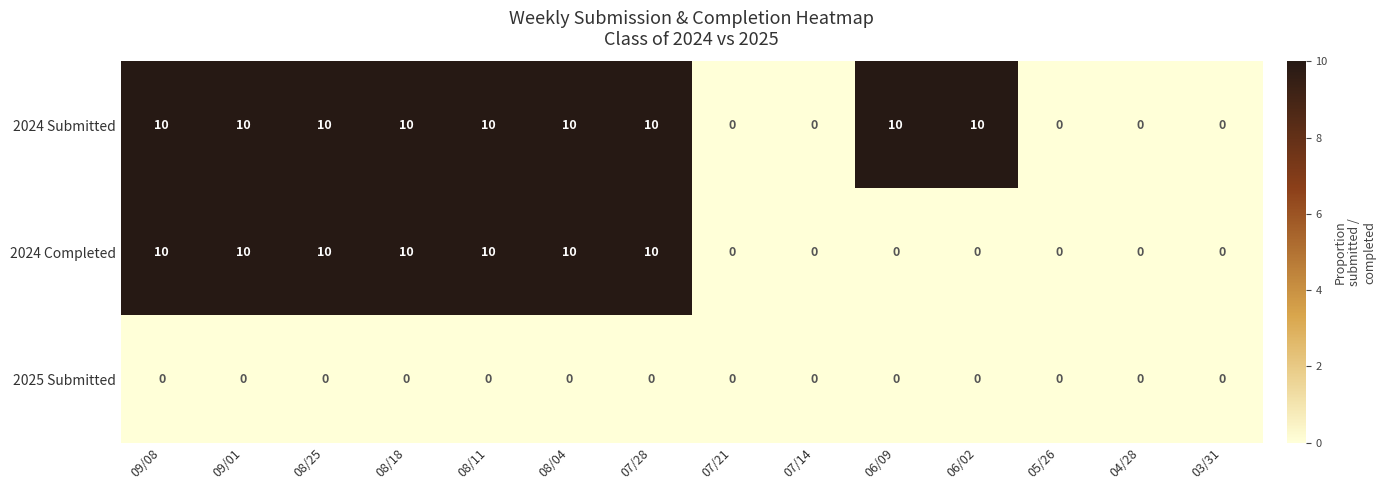

List the series in order of their overall mean, lowest first.

2025 Submitted, 2024 Completed, 2024 Submitted